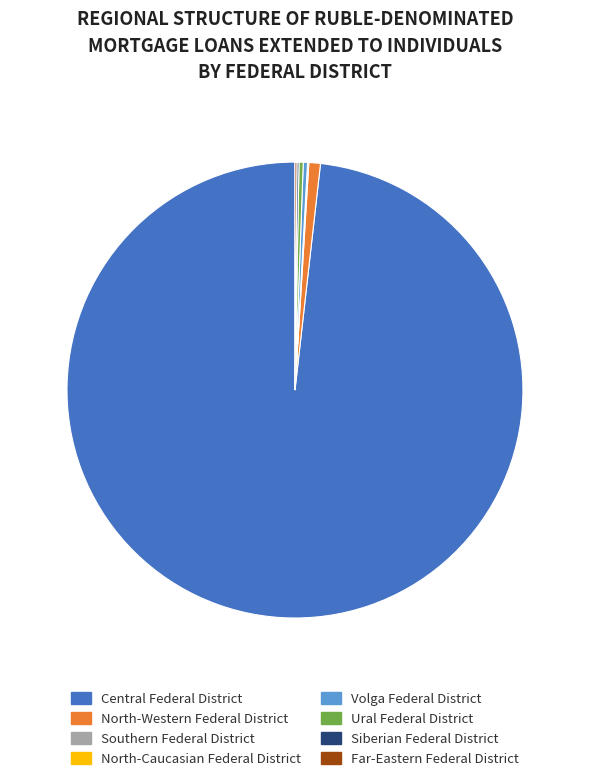

Which slice is the largest?

Central Federal District